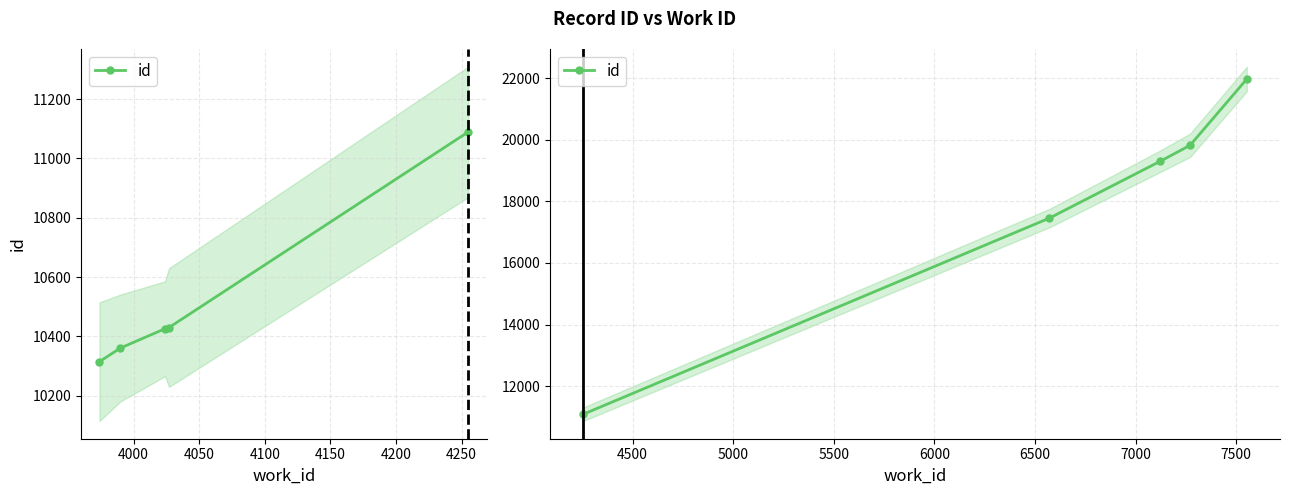

Does the chart have visible grid lines?

Yes